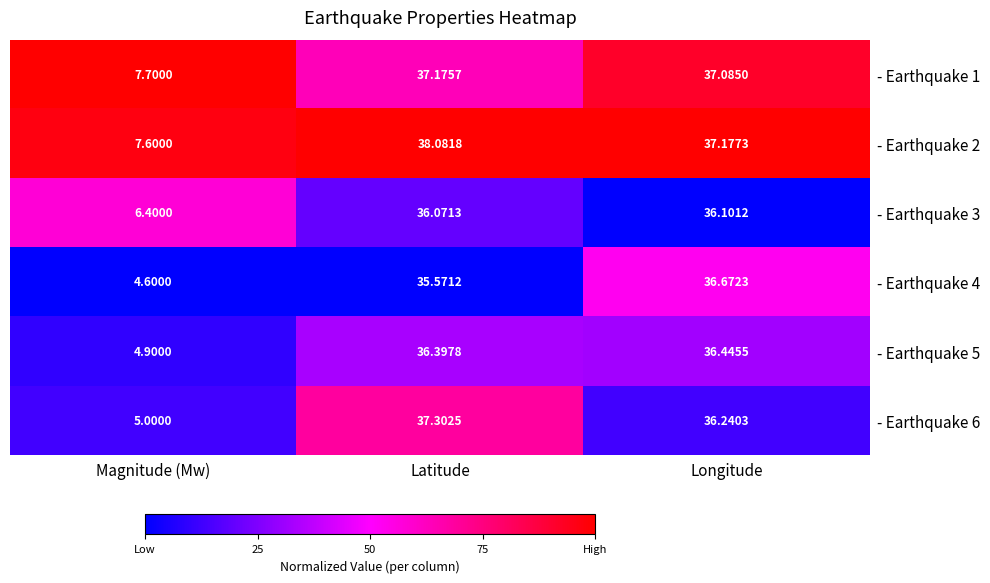

At which category does the chart reach its minimum across all series?

Magnitude (Mw)